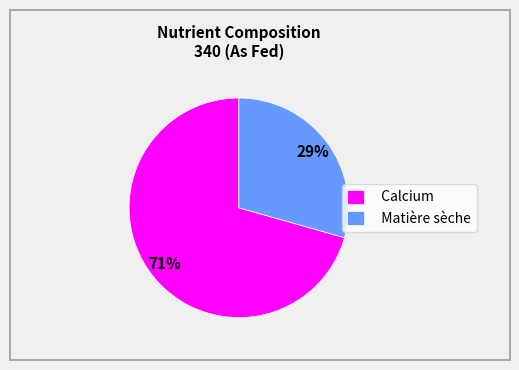

Is there a majority slice in this chart?

Yes